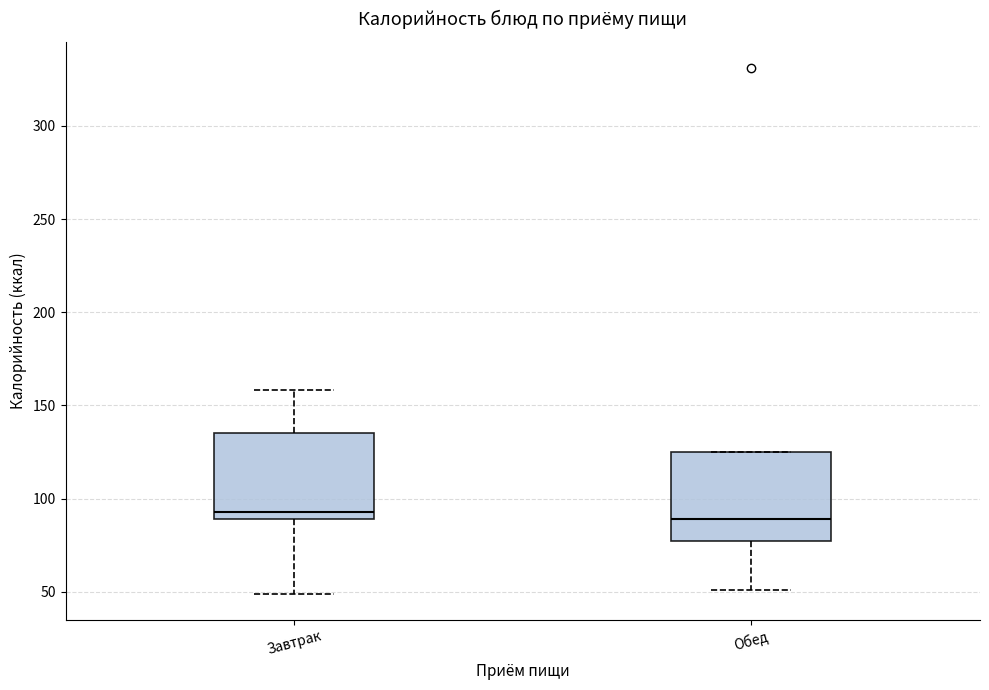

Reading left to right, read every box against the y-axis: the position of its median line, the range the box covers, and the ends of its whiskers. The values are not printed on the chart, so give them approximately, as read against the axis.

Завтрак: median 95, box 90 to 135, whiskers 50 to 160
Обед: median 90, box 75 to 125, whiskers 50 to 125